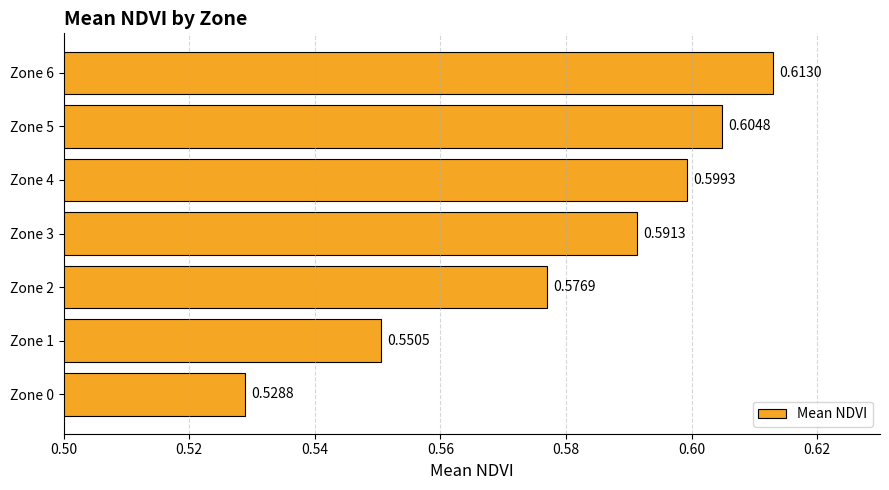

What is the change in value from Zone 0 to Zone 4?

+0.1